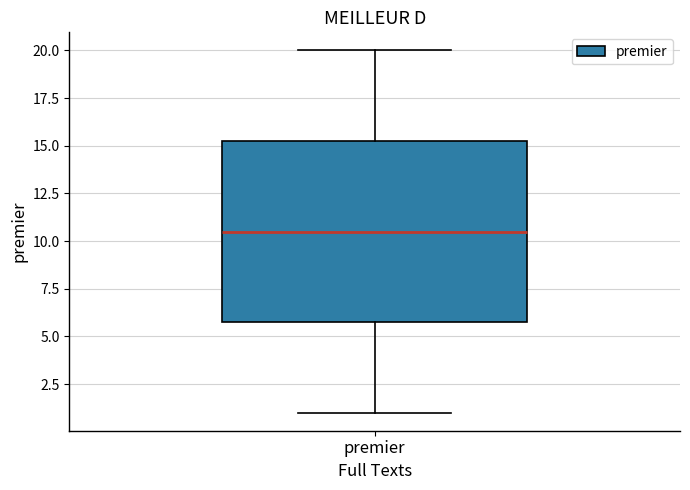

Transcribe this box plot: give where the median line is, the range the box spans, and where the two whiskers end, as read against the y-axis. The values are not printed on the chart, so give them approximately, as read against the axis.

median 10.5, box 6.0 to 15.5, whiskers 1.0 to 20.0